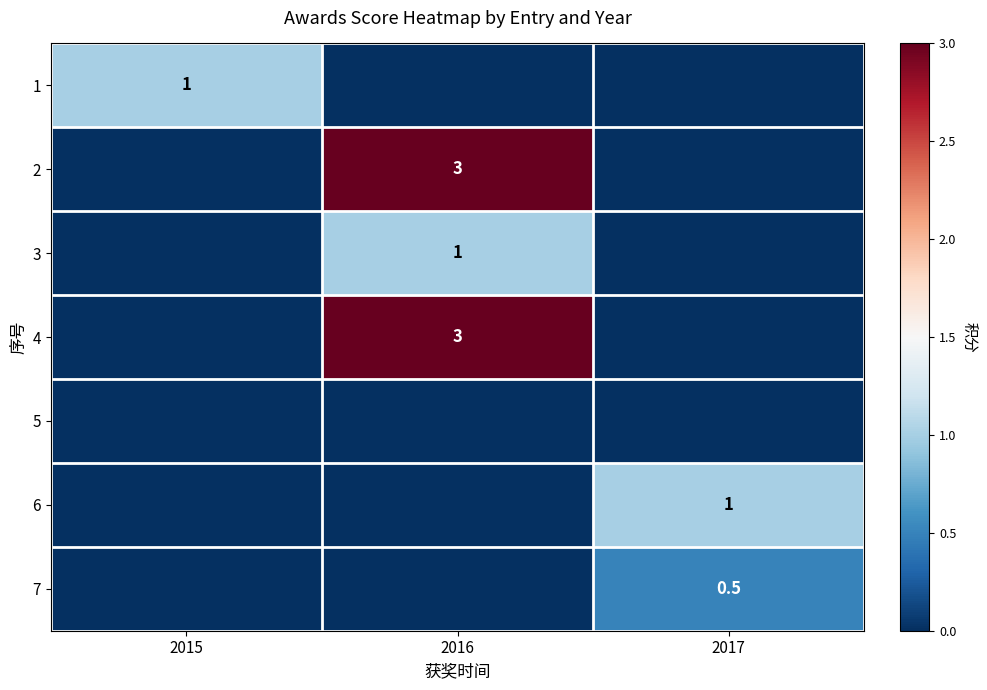

The value of 7 at 2017 is 0.9. True or false?

False